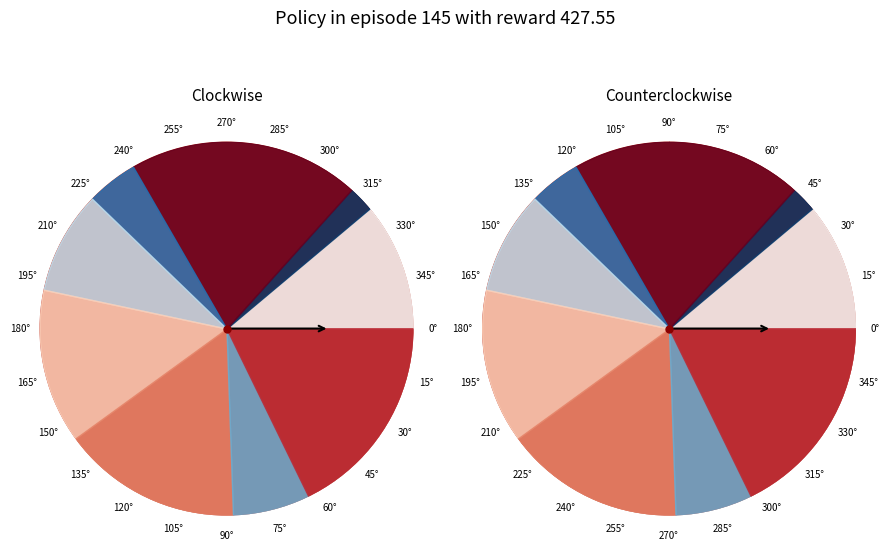

True or false: 1 accounts for 20% of the total.

True